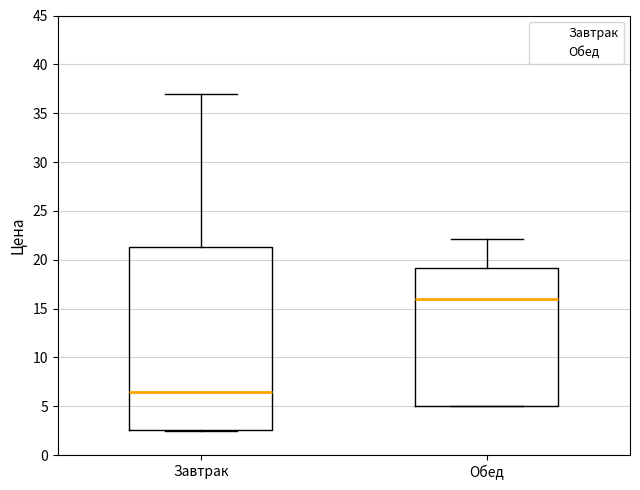

Which box is the tallest, from its lower edge to its upper edge?

Завтрак